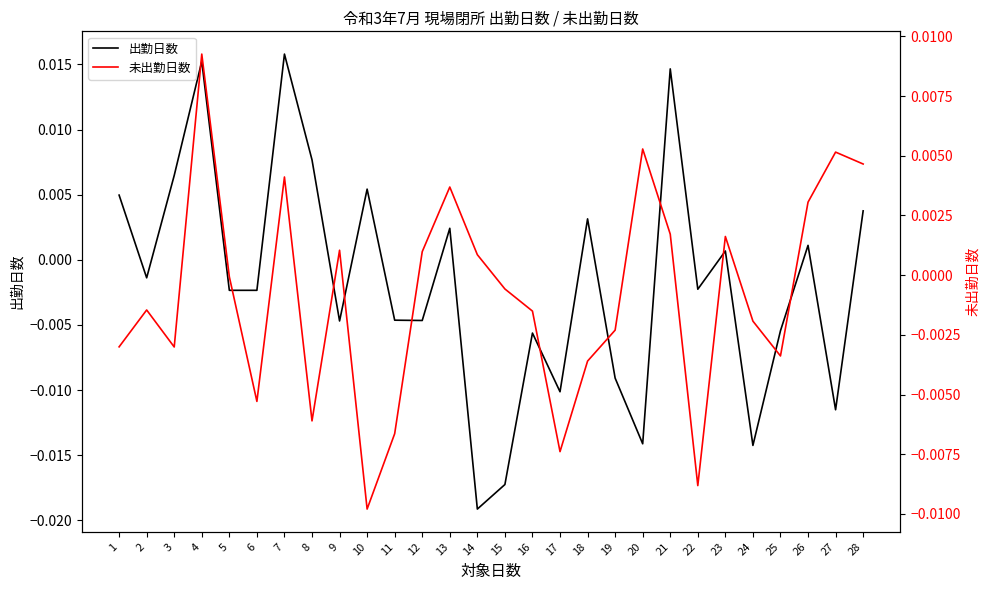

At which label is 未出勤日数 closest to 0?

5